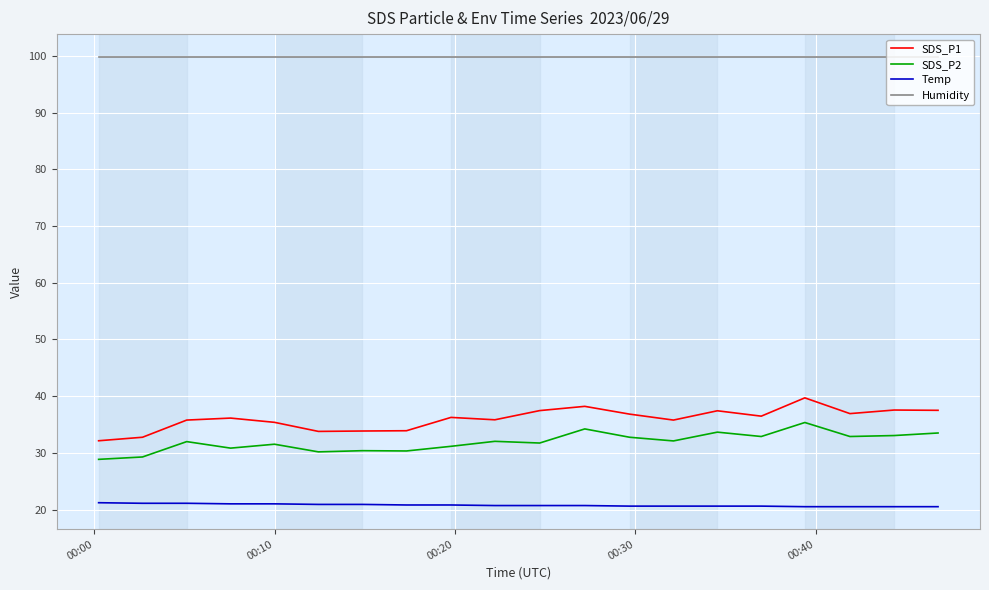

True or false: Temp and Humidity intersect in this chart.

False